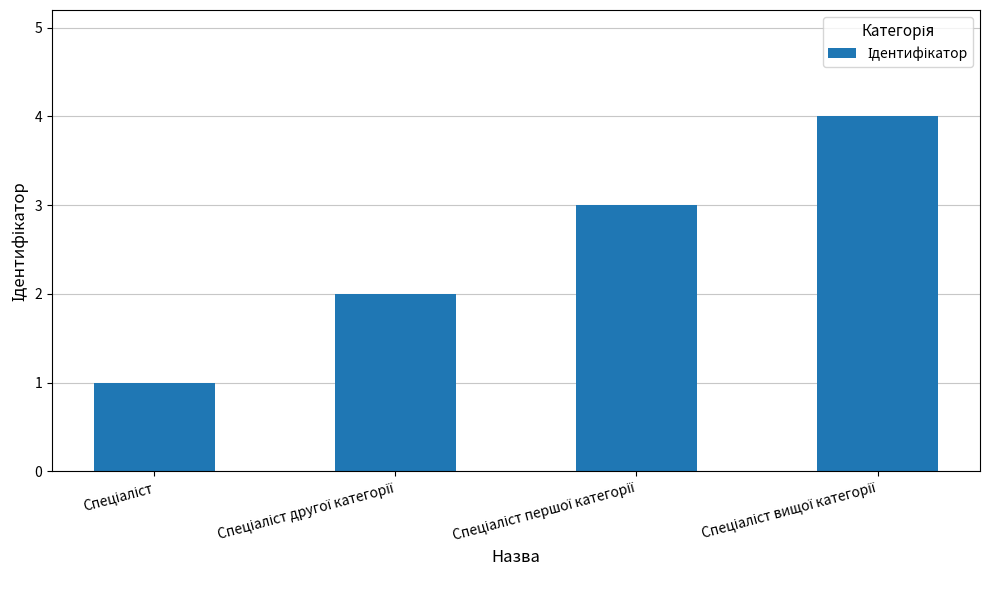

What is the difference between the maximum and minimum values?

3